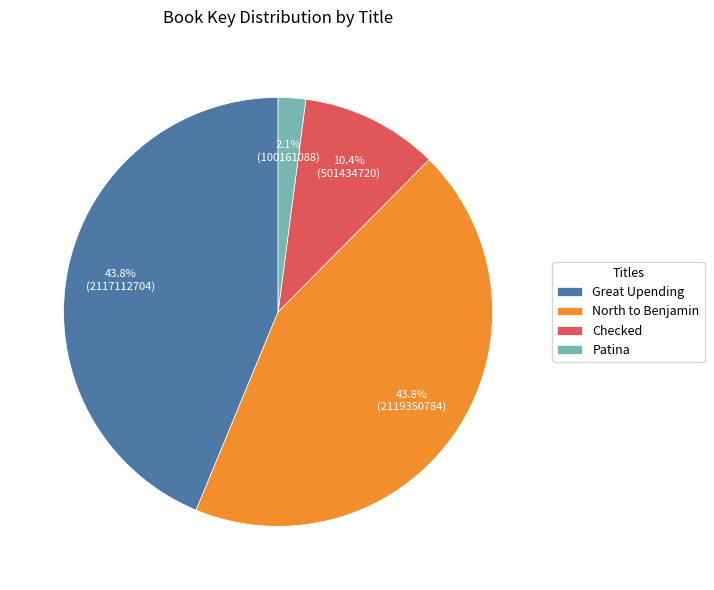

Between Patina and Checked, which is larger?

Checked